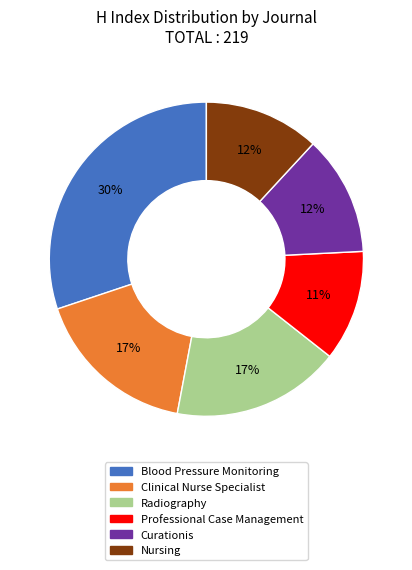

Is there any slice that represents more than half of the pie?

No